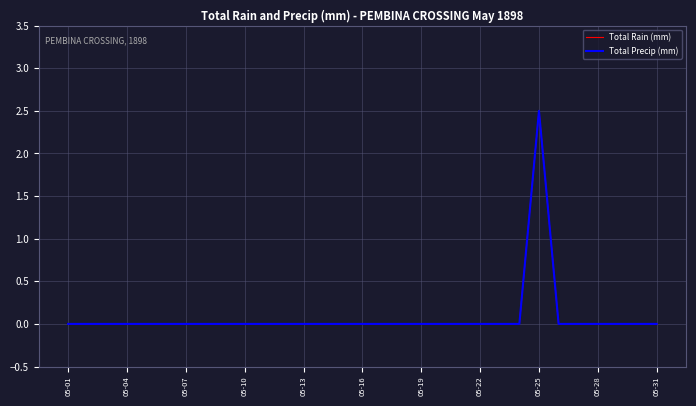

At which category does the chart reach its minimum across all series?

05-01